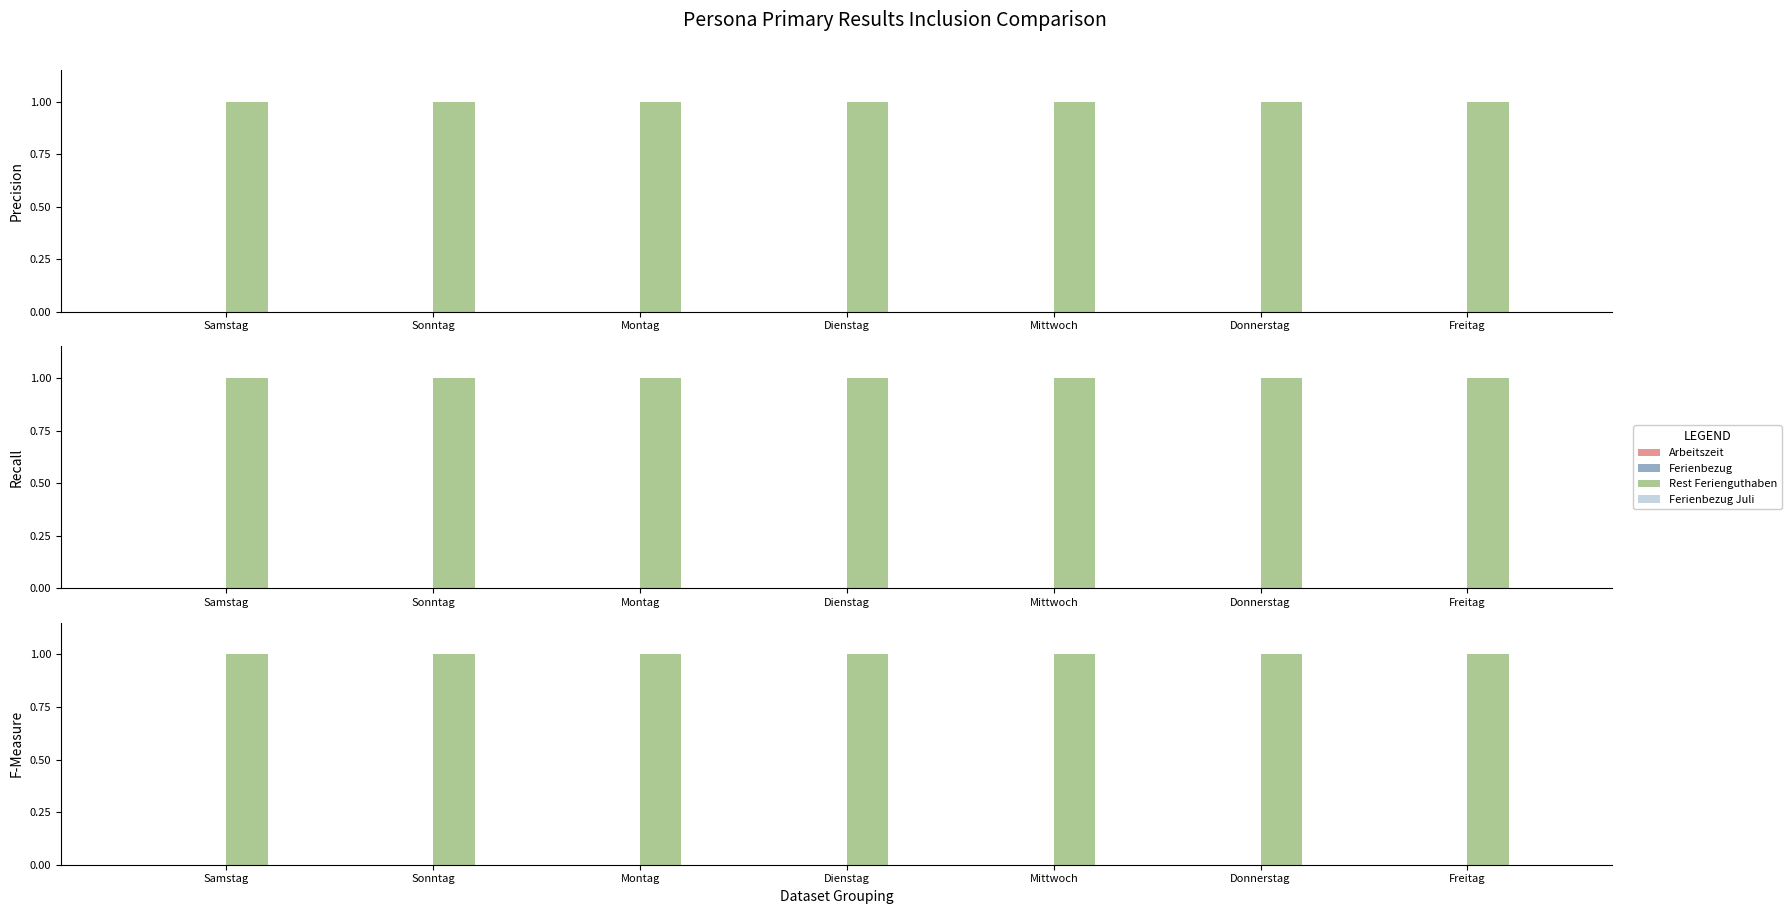

At which category is the sum across all series the highest?

Samstag